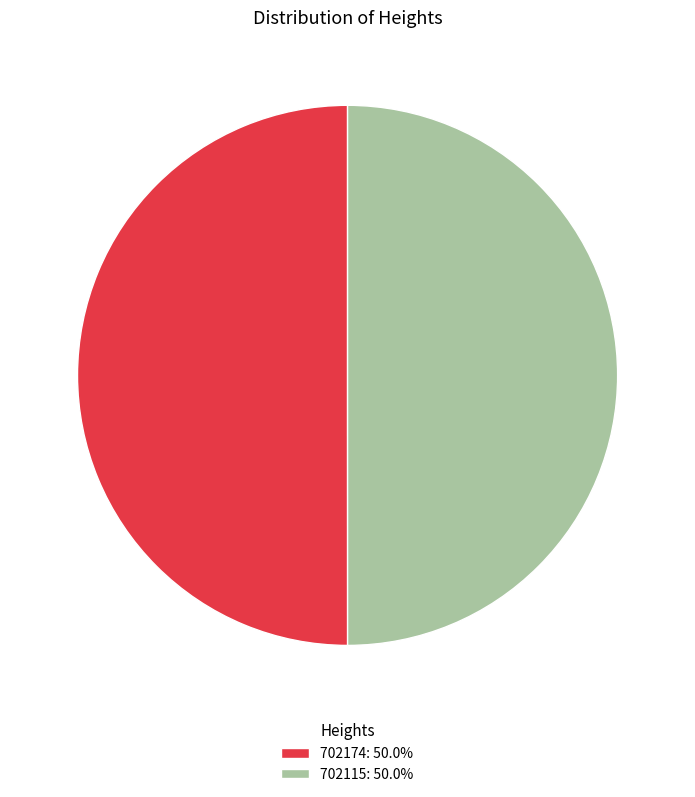

Approximately how many times larger is the value at 702115: 50.0% compared to 702174: 50.0%?

1.0